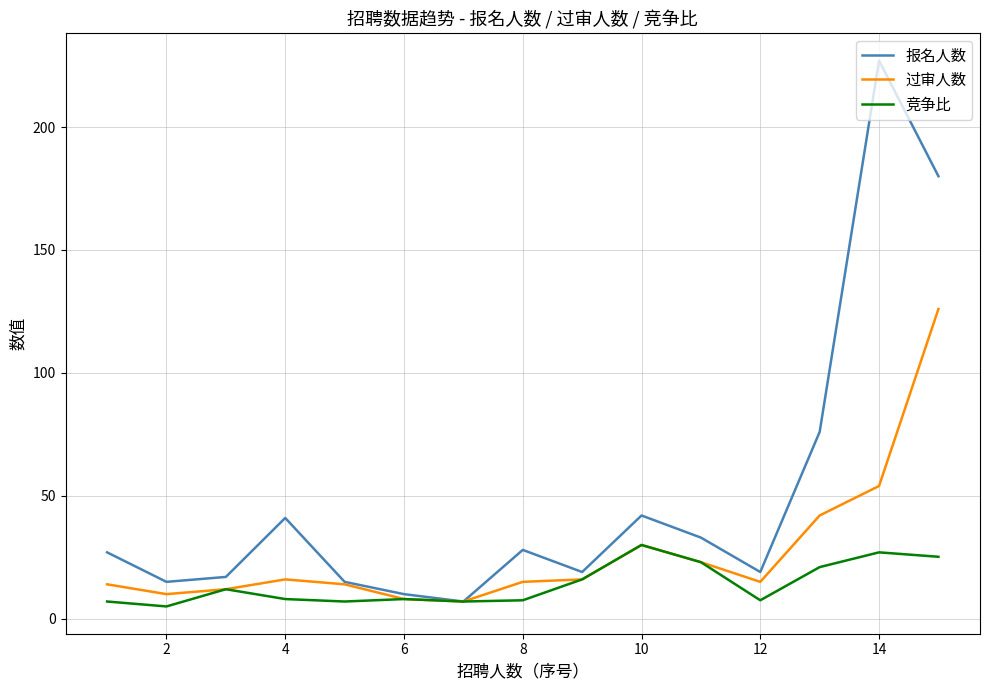

What are all the series names shown in the legend?

报名人数, 过审人数, 竞争比